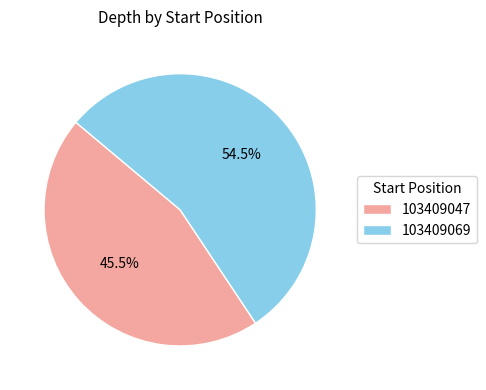

How much of the chart is everything except 103409047?

54.5%